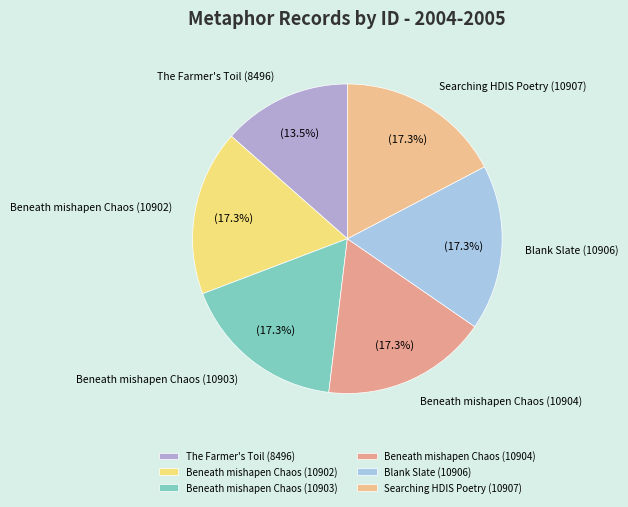

What is the ratio of the value at Searching HDIS Poetry (10907) to the value at Beneath mishapen Chaos (10903)?

1.0